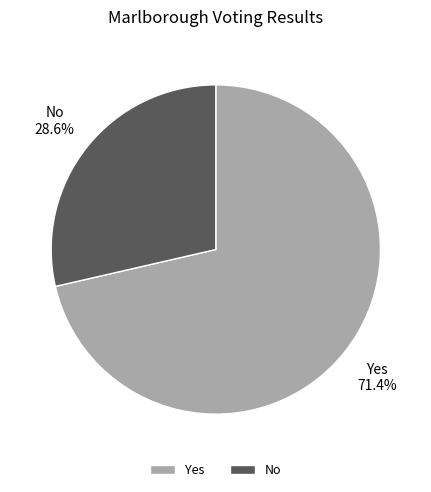

The Yes slice represents 71% of the pie. True or false?

True